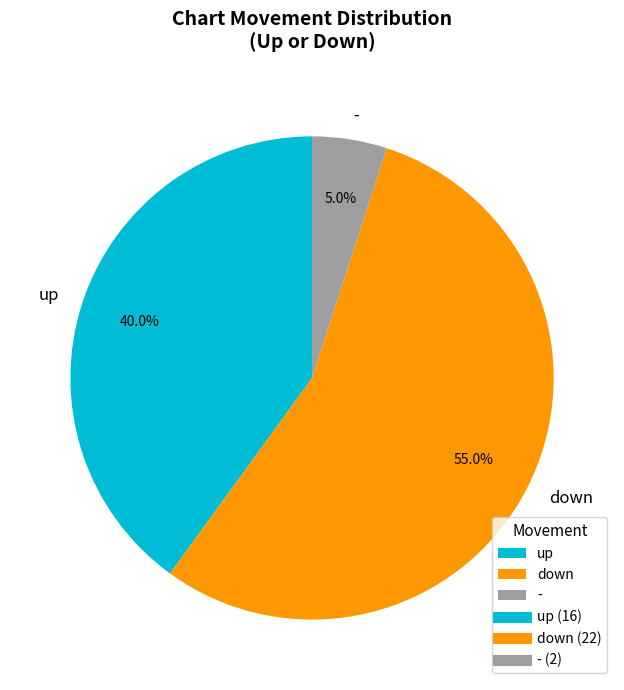

What percentage is the down slice, to the nearest percent?

55%